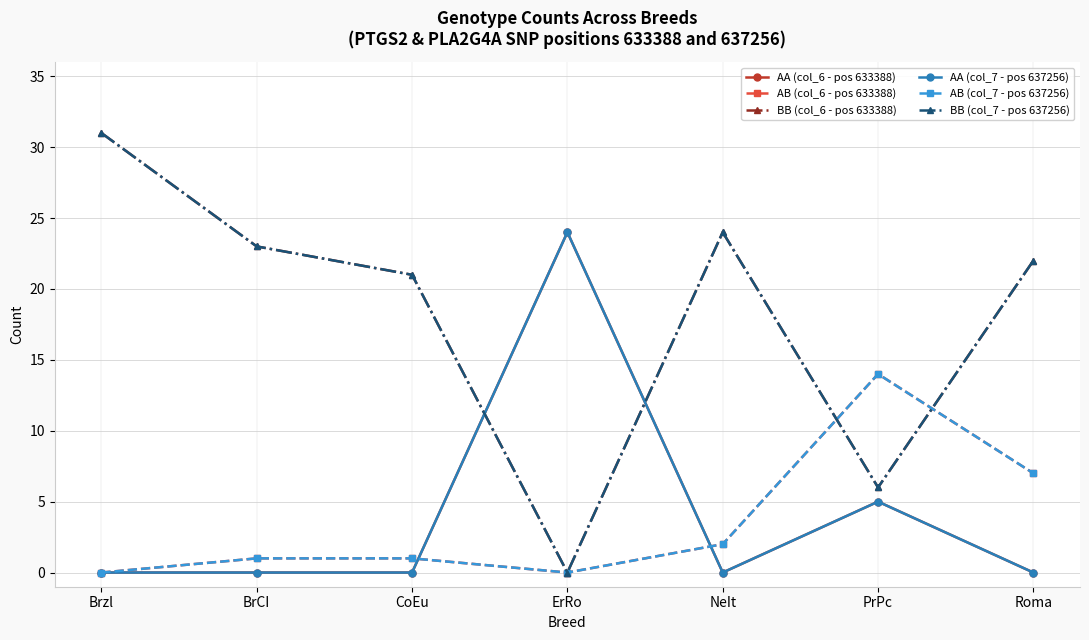

At which label does BB (col_6 - pos 633388) reach its minimum?

ErRo